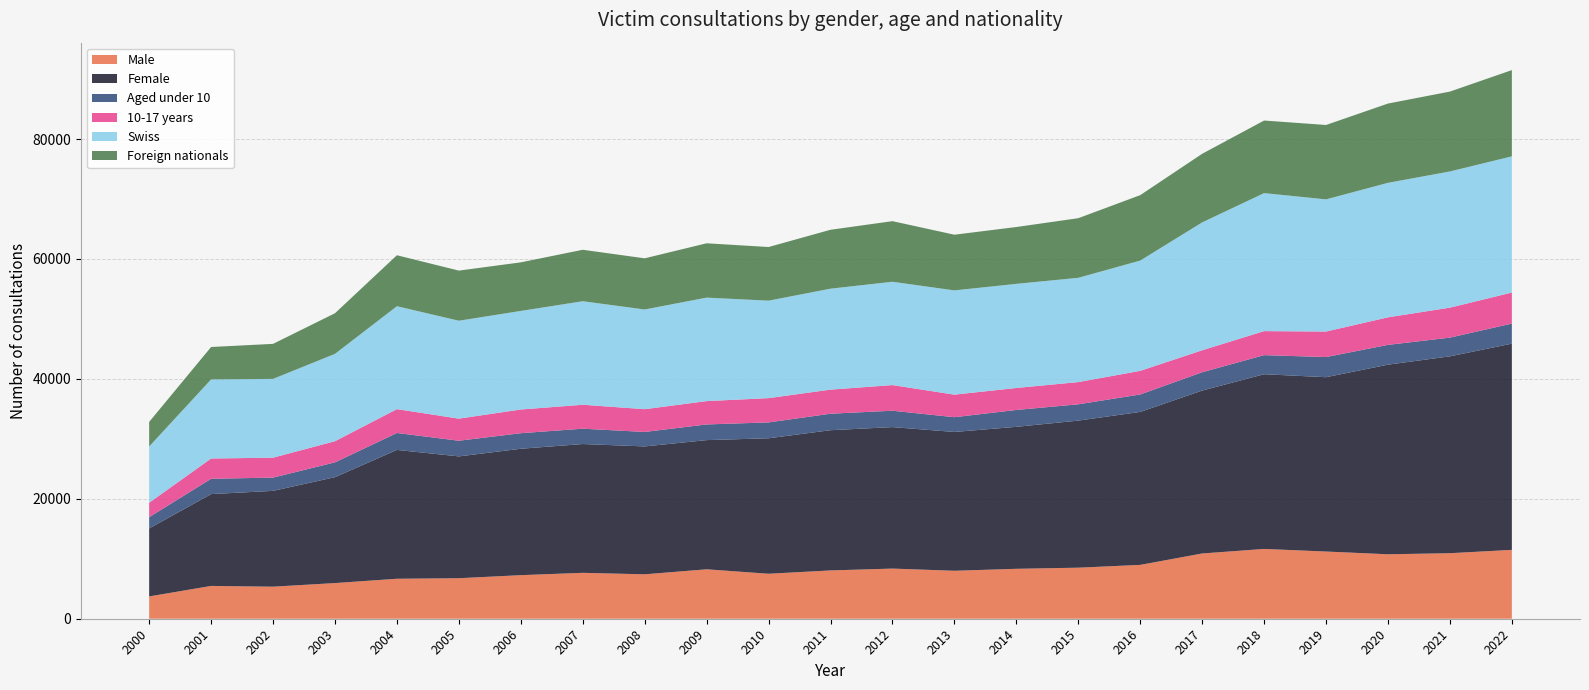

Reading right to left, transcribe all the data shown in this chart.

Male: 11483	10930	10748	11208	11640	10883	8980	8513	8326	8000	8364	8056	7501	8243	7408	7656	7267	6758	6667	5948	5345	5473	3721
Female: 34390	32828	31623	29072	29135	27165	25508	24527	23676	23146	23593	23383	22593	21545	21327	21478	21080	20313	21486	17659	15978	15311	11338
Aged under 10: 3347	3121	3299	3359	3182	3059	2909	2718	2814	2462	2732	2749	2647	2614	2413	2558	2593	2613	2824	2471	2212	2557	1875
10-17 years: 5178	4999	4595	4255	4007	3665	3940	3707	3666	3762	4278	4017	4047	3891	3797	3994	3952	3684	3977	3526	3322	3379	2412
Swiss: 22711	22711	22430	22041	23014	21322	18390	17389	17363	17385	17227	16836	16254	17257	16626	17262	16439	16328	17162	14567	13139	13192	9375
Foreign nationals: 14384	13322	13219	12406	12104	11443	10911	9942	9481	9287	10107	9825	8946	9062	8535	8582	8101	8359	8503	6775	5843	5404	4101